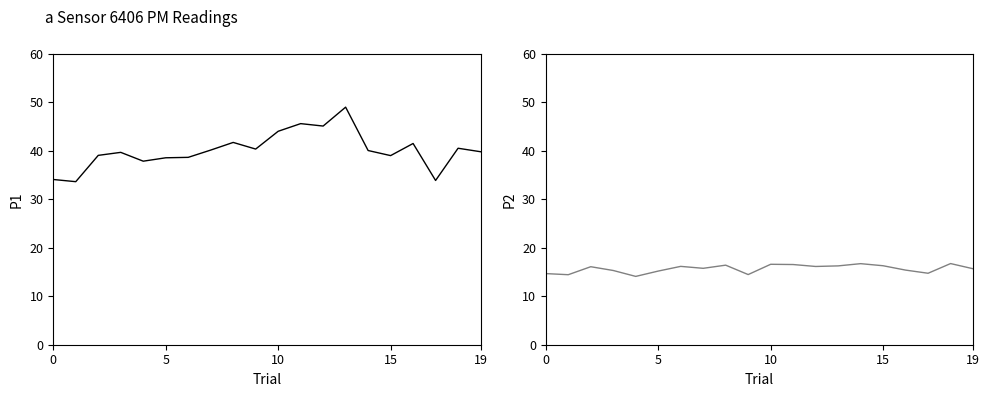

What is the minimum value for P1?

33.6